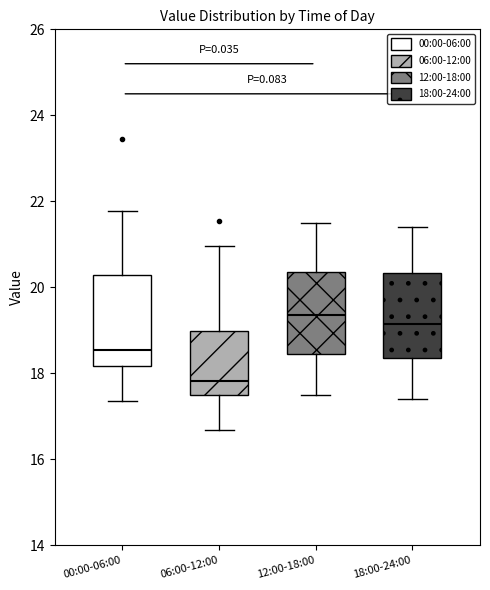

Reading left to right, transcribe this box plot: for each box, give where its median line is, the range the box spans, and where its two whiskers end, as read against the y-axis. The values are not printed on the chart, so give them approximately, as read against the axis.

00:00-06:00: median 18.6, box 18.2 to 20.2, whiskers 17.4 to 21.8
06:00-12:00: median 17.8, box 17.6 to 19.0, whiskers 16.6 to 21.0
12:00-18:00: median 19.4, box 18.4 to 20.4, whiskers 17.6 to 21.6
18:00-24:00: median 19.2, box 18.4 to 20.4, whiskers 17.4 to 21.4